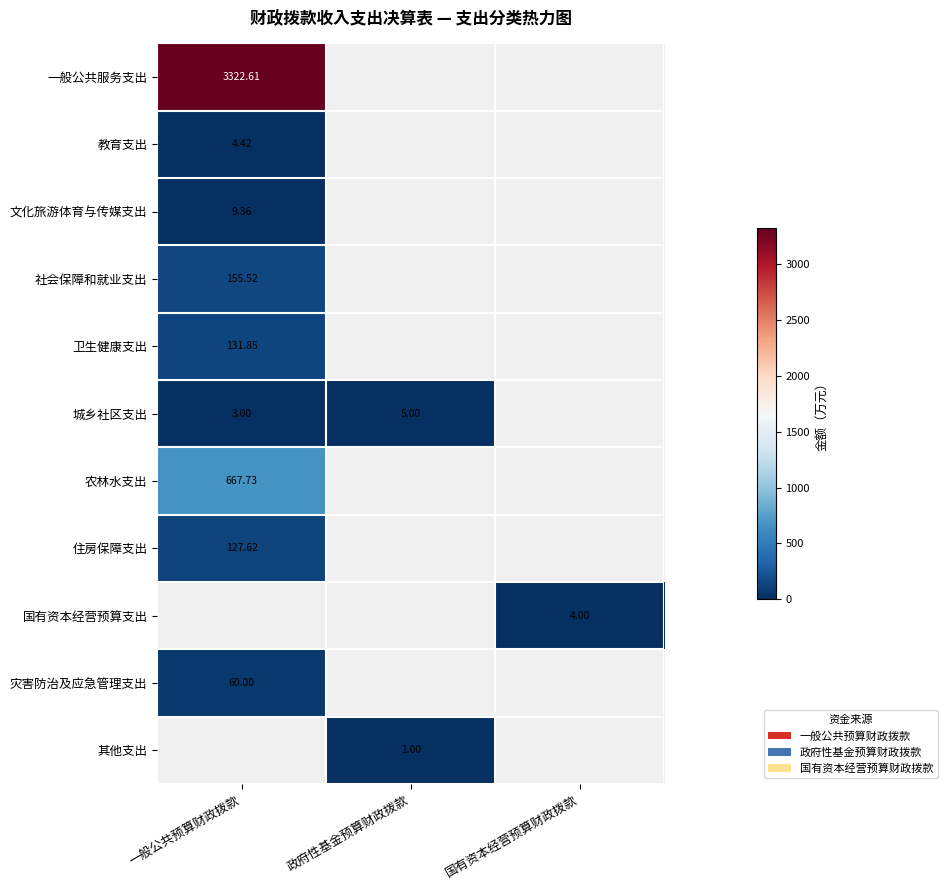

Between 政府性基金预算财政拨款 and 国有资本经营预算财政拨款, which is larger?

国有资本经营预算财政拨款